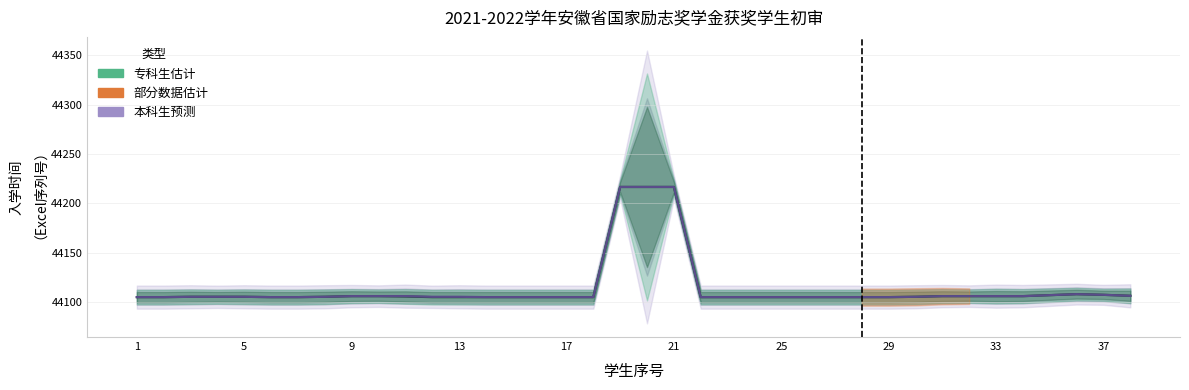

Rank the series at 15 from lowest to highest value.

专科生, 本科生